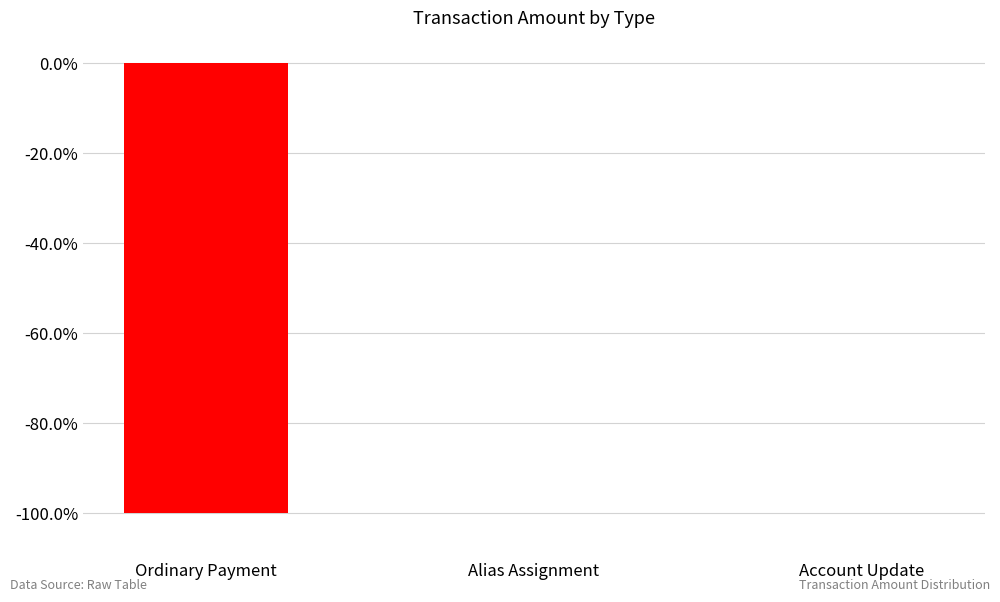

List the labels in order of value, smallest first.

Ordinary Payment, Alias Assignment, Account Update